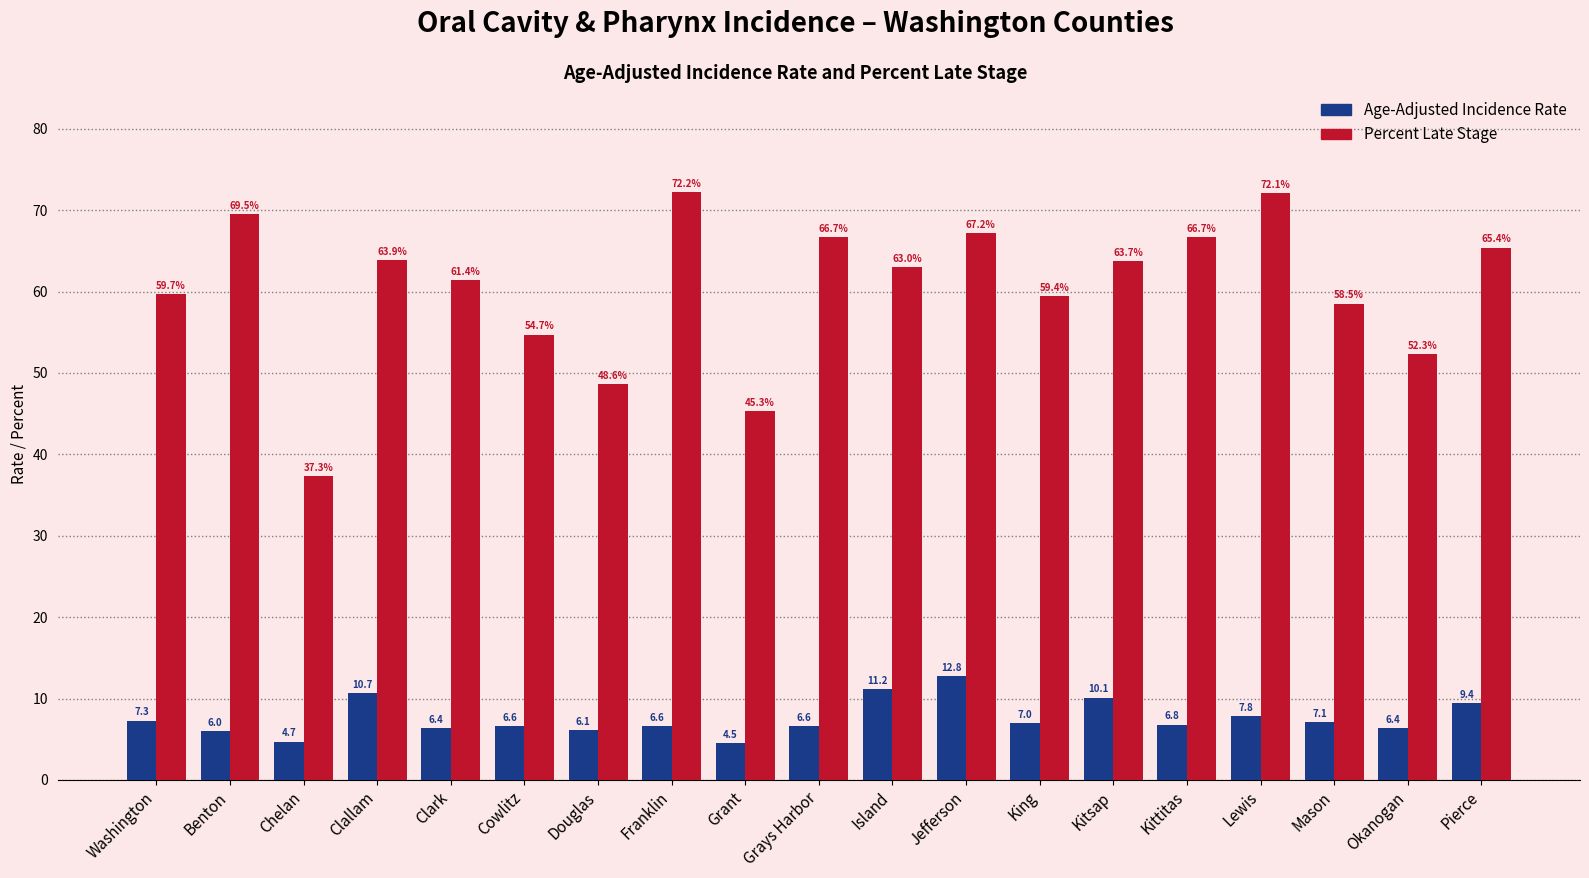

Reading left to right, list all the values displayed in this chart.

Age-Adjusted Incidence Rate: Washington=7.3	Benton=6.0	Chelan=4.7	Clallam=10.7	Clark=6.4	Cowlitz=6.6	Douglas=6.1	Franklin=6.6	Grant=4.5	Grays Harbor=6.6	Island=11.2	Jefferson=12.8	King=7.0	Kitsap=10.1	Kittitas=6.8	Lewis=7.8	Mason=7.1	Okanogan=6.4	Pierce=9.4
Percent Late Stage: Washington=59.7	Benton=69.5	Chelan=37.3	Clallam=63.9	Clark=61.4	Cowlitz=54.7	Douglas=48.6	Franklin=72.2	Grant=45.3	Grays Harbor=66.7	Island=63.0	Jefferson=67.2	King=59.4	Kitsap=63.7	Kittitas=66.7	Lewis=72.1	Mason=58.5	Okanogan=52.3	Pierce=65.4